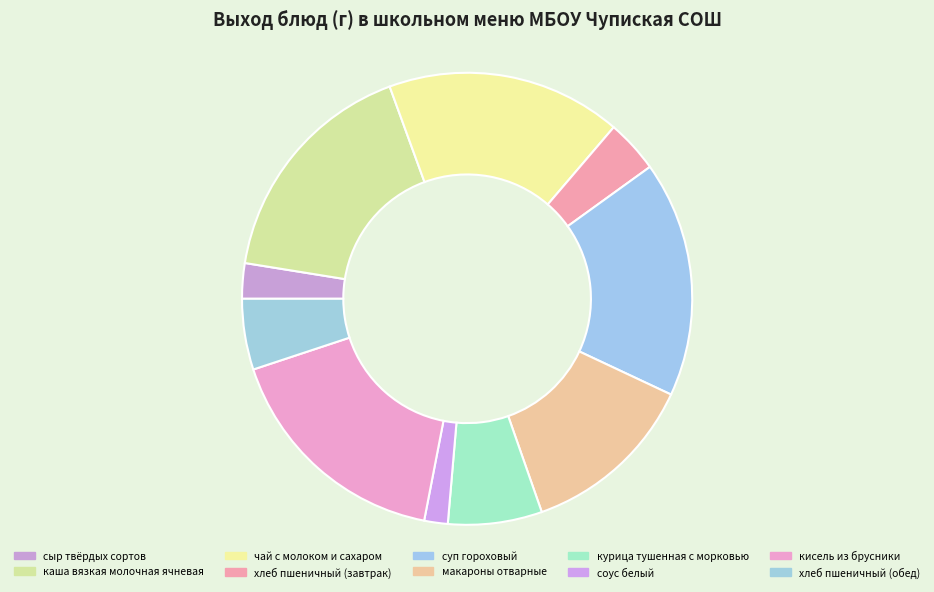

The кисель из брусники slice represents 31% of the pie. True or false?

False